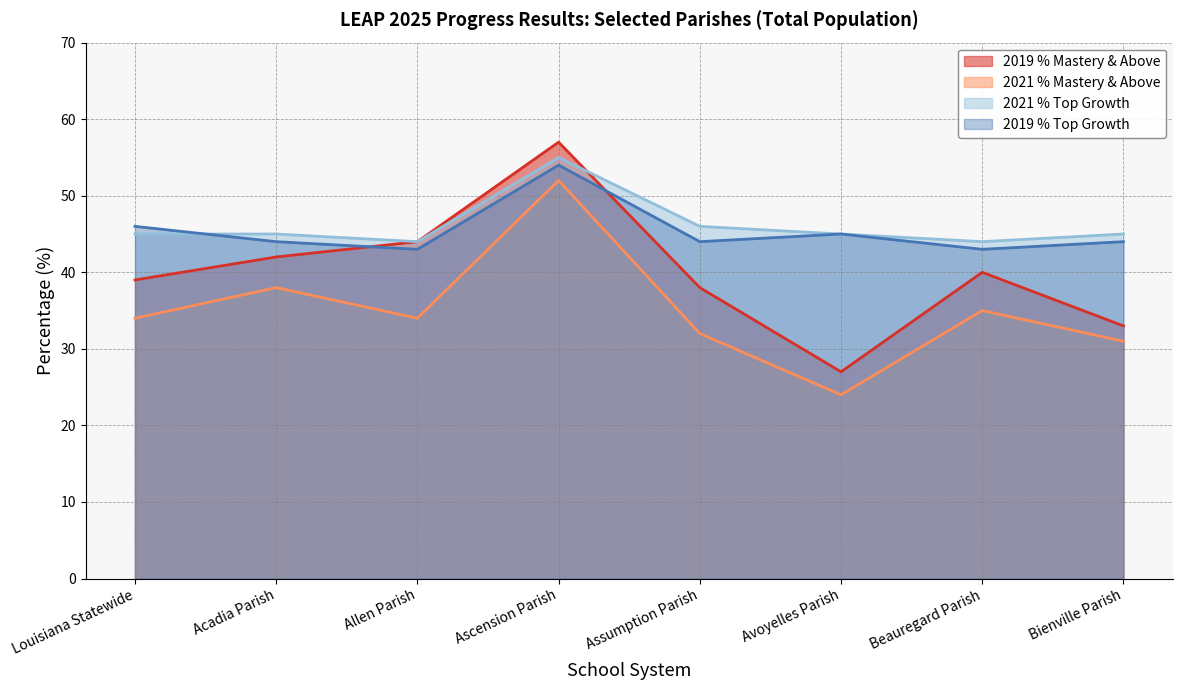

How many lines are shown in the chart?

4